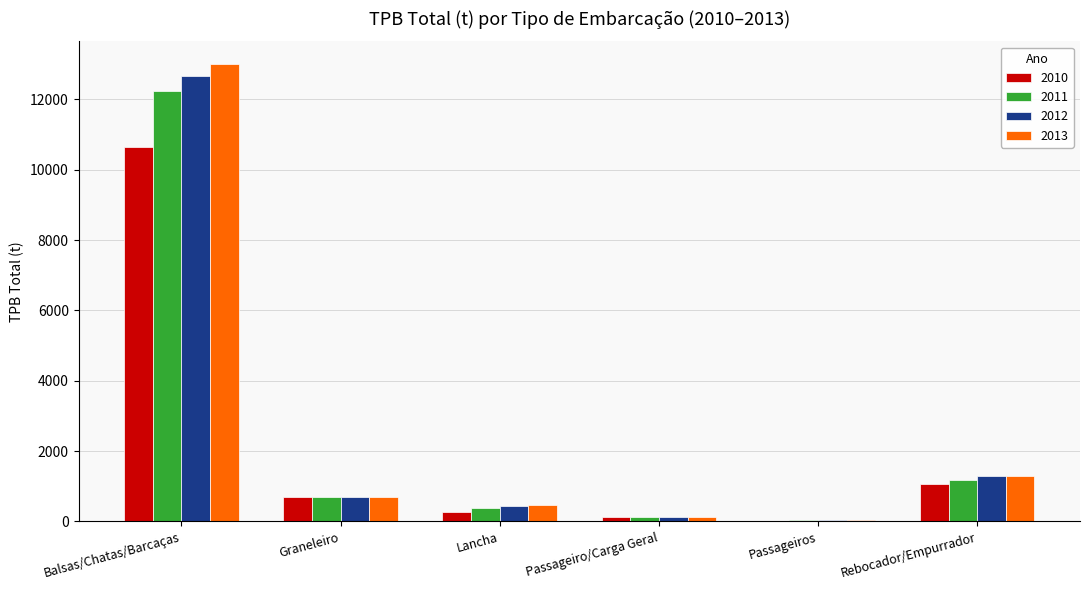

What is the sum of all 2013 values?

15653.8